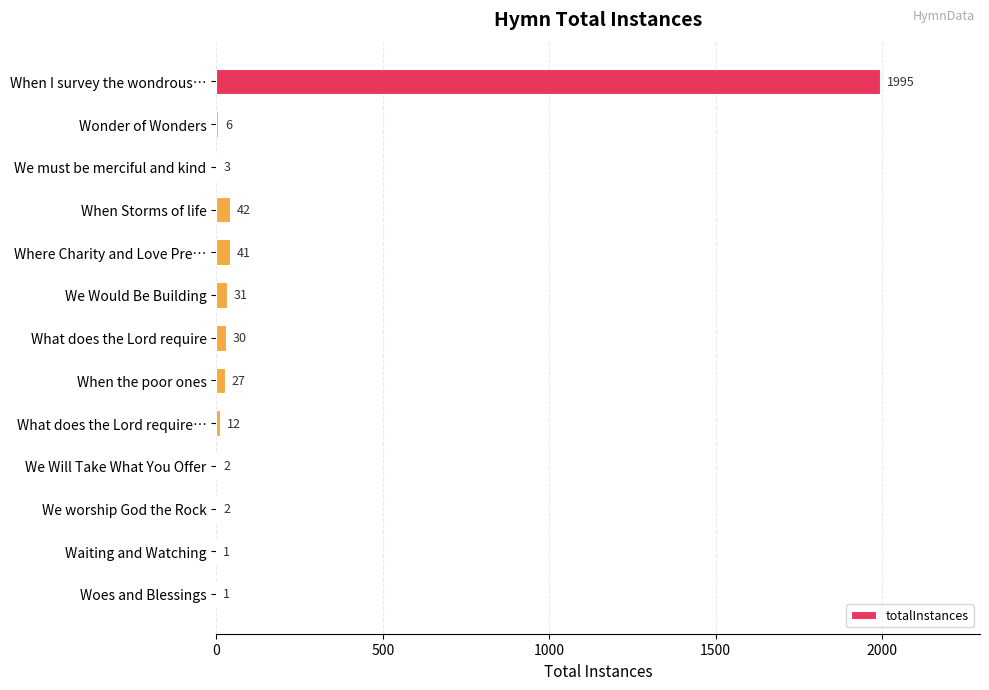

What is the sum of all values?

2193